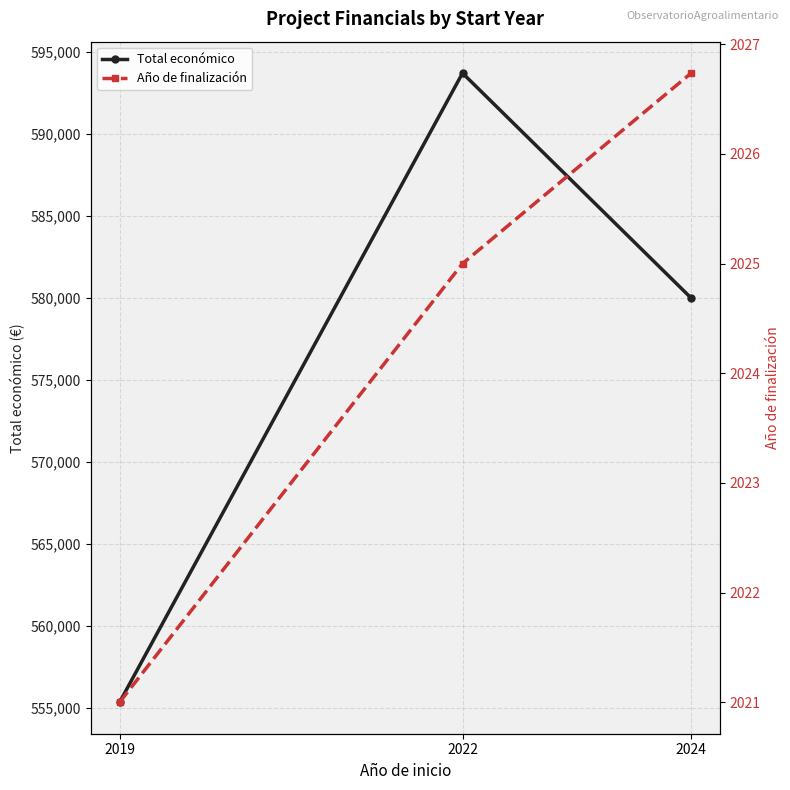

Rank the categories by Año de finalización value from highest to lowest.

2024, 2022, 2019